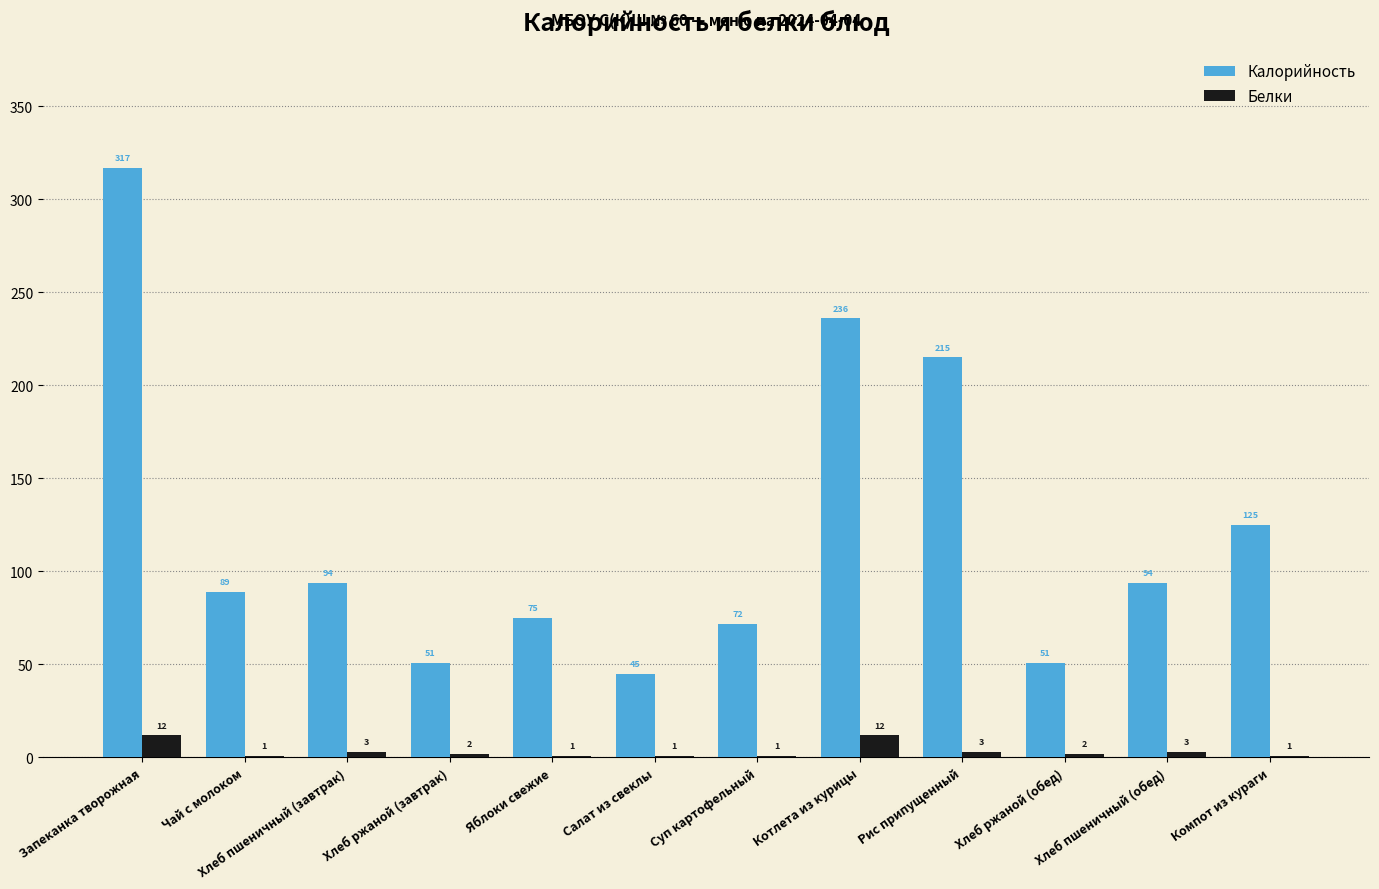

The value of Калорийность at Запеканка творожная is 317. True or false?

True